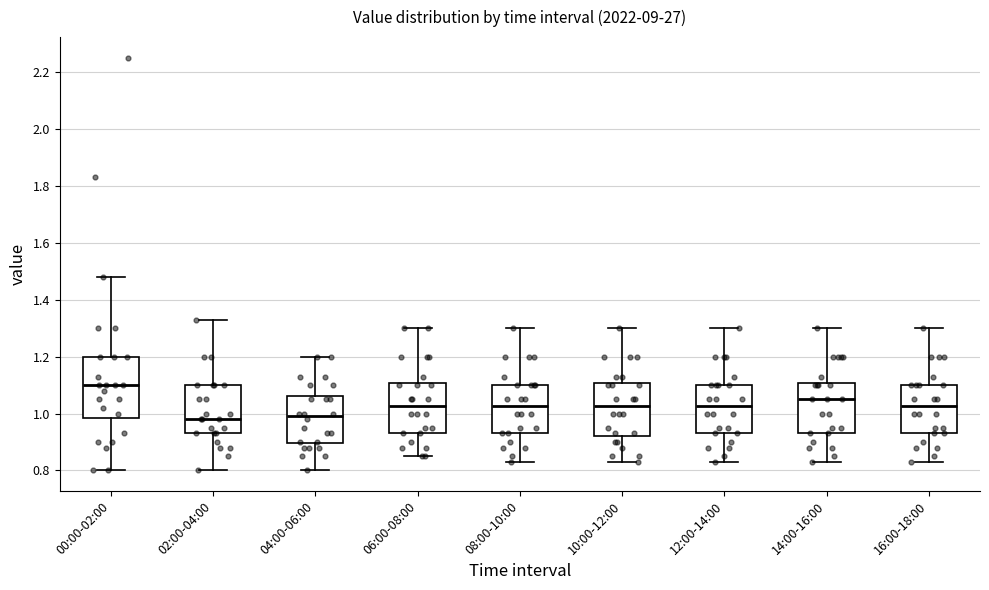

Where does the upper whisker of the box for 02:00-04:00 end on the y-axis? The values are not printed on the chart, so give them approximately, as read against the axis.

1.34